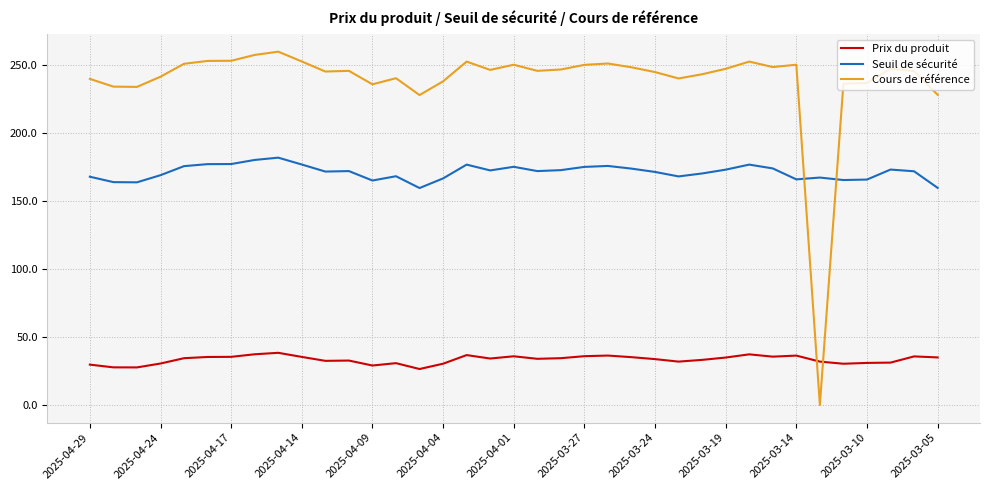

What is the difference between the maximum and minimum values in the Cours de référence series?

259.7